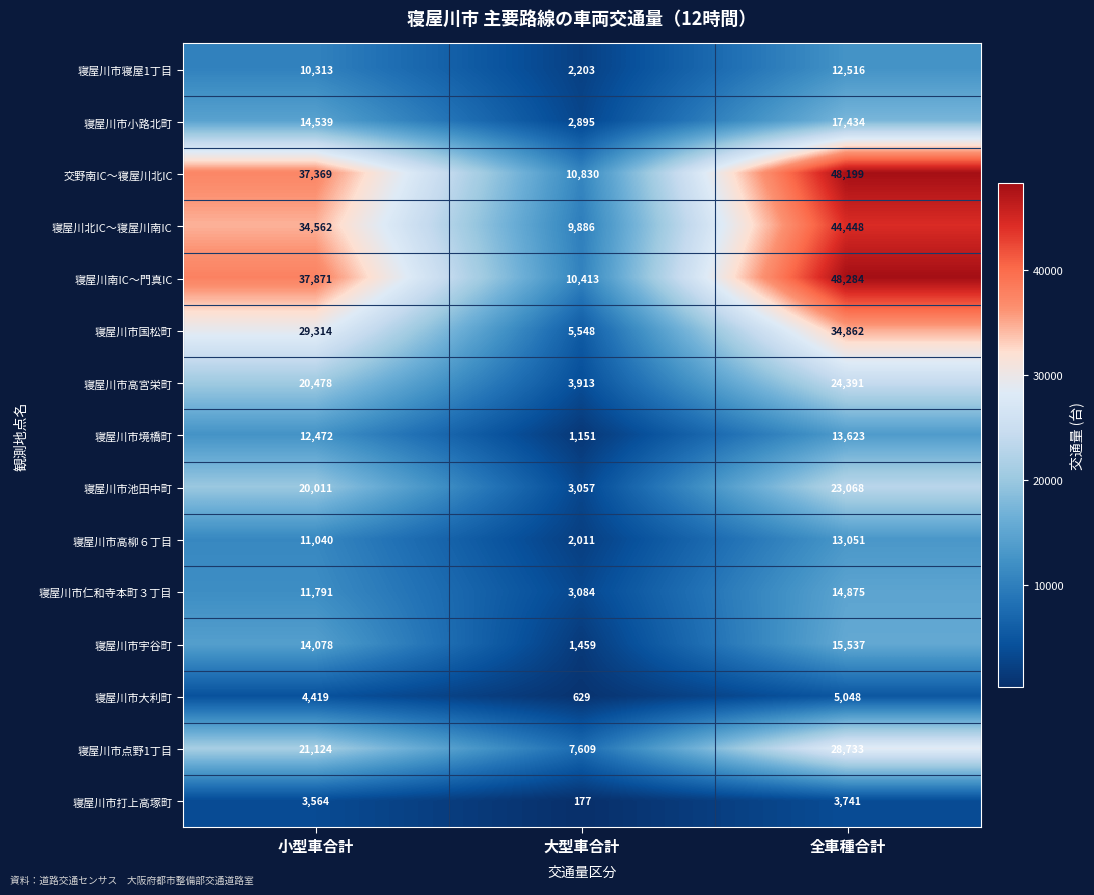

List the series in order of their peak value, highest first.

寝屋川南IC～門真IC, 交野南IC～寝屋川北IC, 寝屋川北IC～寝屋川南IC, 寝屋川市国松町, 寝屋川市点野1丁目, 寝屋川市高宮栄町, 寝屋川市池田中町, 寝屋川市小路北町, 寝屋川市宇谷町, 寝屋川市仁和寺本町３丁目, 寝屋川市境橋町, 寝屋川市高柳６丁目, 寝屋川市寝屋1丁目, 寝屋川市大利町, 寝屋川市打上高塚町